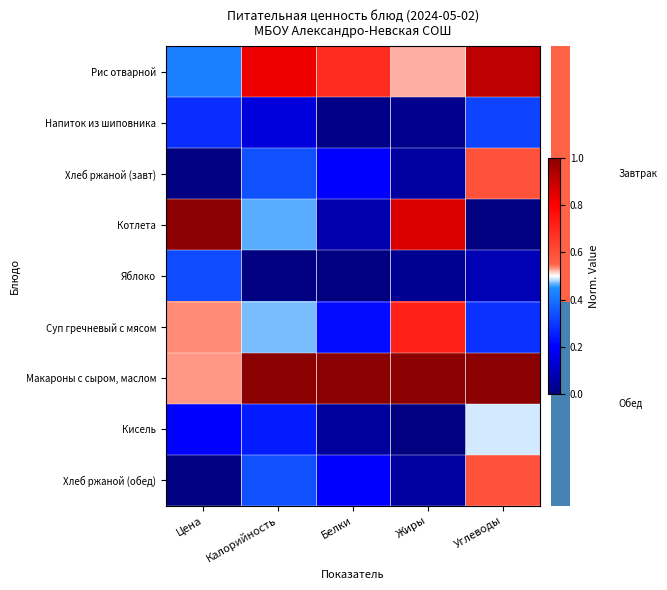

Reading right to left, what are all the values shown in this chart?

Рис отварной: Углеводы=0.9	Жиры=0.5	Белки=0.7	Калорийность=0.8	Цена=0.4
Напиток из шиповника: Углеводы=0.3	Жиры=0.0	Белки=0.0	Калорийность=0.1	Цена=0.3
Хлеб ржаной (завт): Углеводы=0.6	Жиры=0.1	Белки=0.2	Калорийность=0.3	Цена=0.0
Котлета: Углеводы=0.0	Жиры=0.9	Белки=0.1	Калорийность=0.5	Цена=1.0
Яблоко: Углеводы=0.1	Жиры=0.0	Белки=0.0	Калорийность=0.0	Цена=0.3
Суп гречневый с мясом: Углеводы=0.3	Жиры=0.7	Белки=0.2	Калорийность=0.5	Цена=0.5
Макароны с сыром, маслом: Углеводы=1.0	Жиры=1.0	Белки=1.0	Калорийность=1.0	Цена=0.5
Кисель: Углеводы=0.5	Жиры=0.0	Белки=0.0	Калорийность=0.2	Цена=0.2
Хлеб ржаной (обед): Углеводы=0.6	Жиры=0.1	Белки=0.2	Калорийность=0.3	Цена=0.0